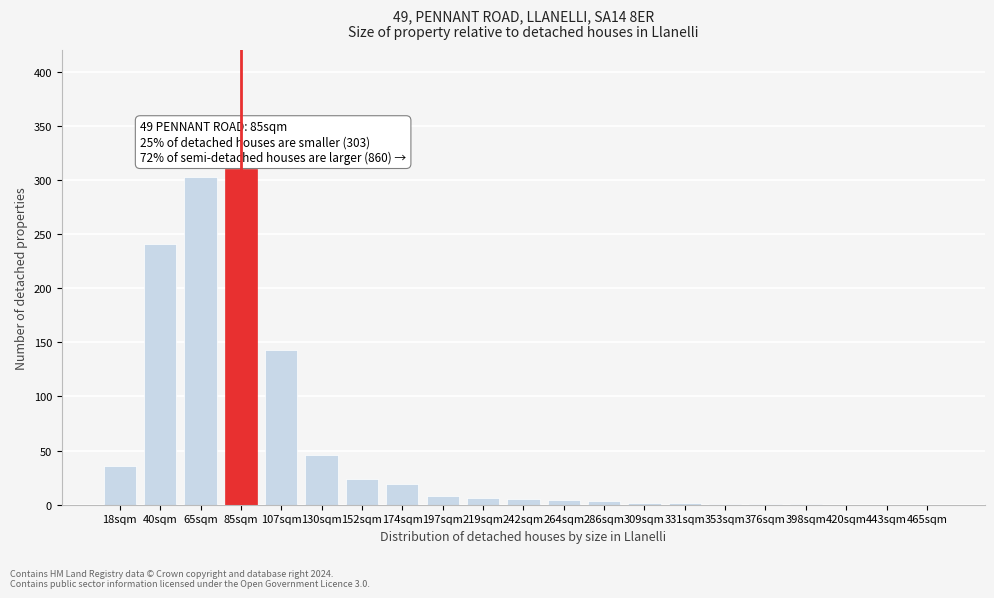

Approximately how many times larger is the value at 107sqm compared to 40sqm?

0.6